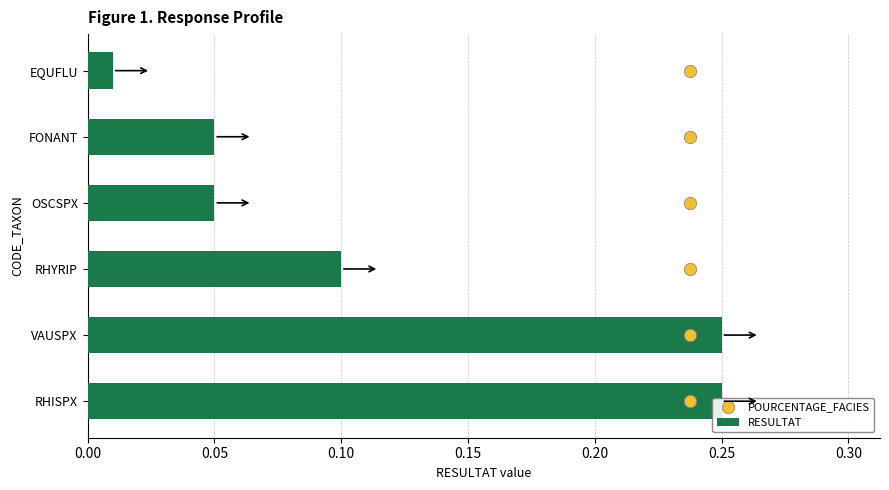

What are all the series names shown in the legend?

RESULTAT, POURCENTAGE_FACIES